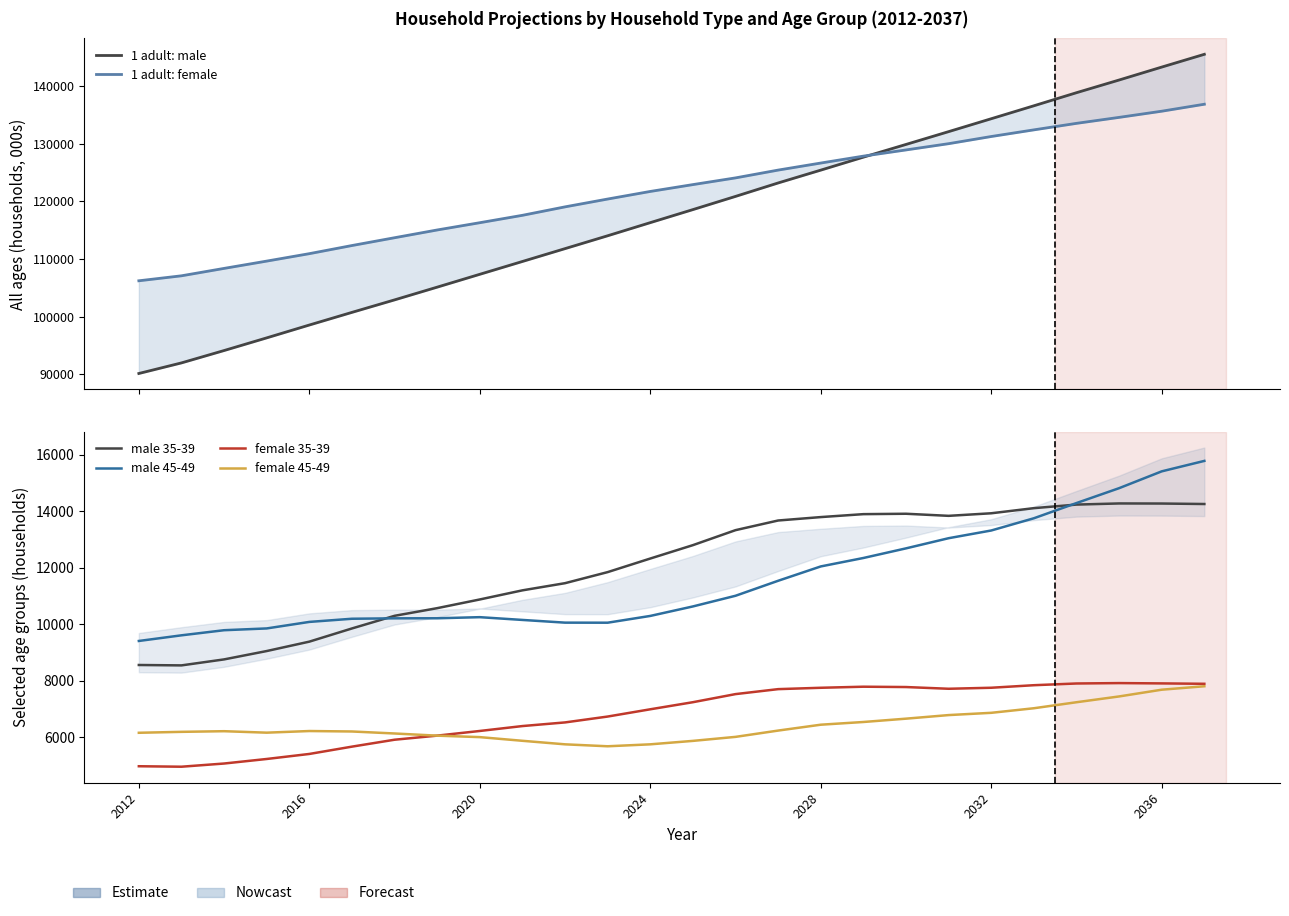

Reading left to right, extract all data points from this chart.

1 adult: male: 90149	91985	94130	96326	98555	100748	102915	105124	107353	109577	111805	114036	116312	118575	120863	123195	125420	127671	129876	132097	134335	136580	138850	141050	143293	145508
1 adult: female: 106227	107092	108376	109641	110931	112341	113695	115040	116301	117582	119049	120406	121723	122910	124074	125427	126649	127849	128923	130008	131251	132404	133533	134569	135639	136850
male 35-39: 8551	8537	8749	9045	9378	9845	10293	10564	10872	11195	11449	11841	12322	12796	13327	13669	13790	13894	13908	13834	13925	14106	14233	14273	14270	14253
male 45-49: 9402	9602	9783	9846	10077	10189	10204	10206	10245	10147	10051	10049	10289	10625	11003	11534	12042	12341	12682	13042	13315	13748	14287	14814	15410	15780
female 35-39: 4965	4948	5061	5222	5400	5659	5904	6049	6214	6388	6517	6725	6982	7233	7520	7696	7744	7782	7770	7709	7745	7835	7896	7910	7899	7885
female 45-49: 6150	6183	6206	6154	6212	6196	6125	6048	5996	5866	5741	5672	5741	5863	6005	6228	6436	6532	6650	6777	6857	7019	7232	7437	7676	7798